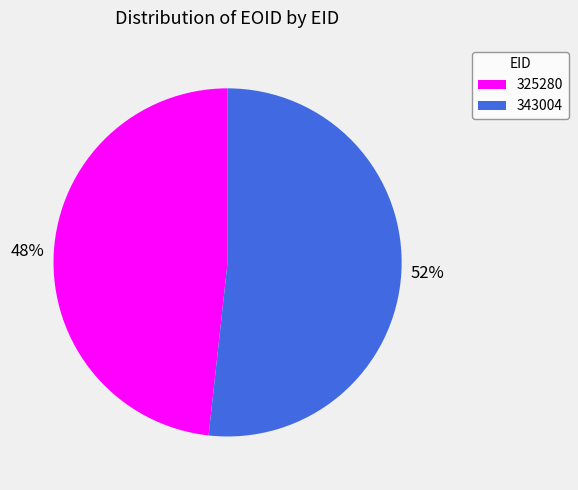

Is there any slice that represents more than half of the pie?

Yes